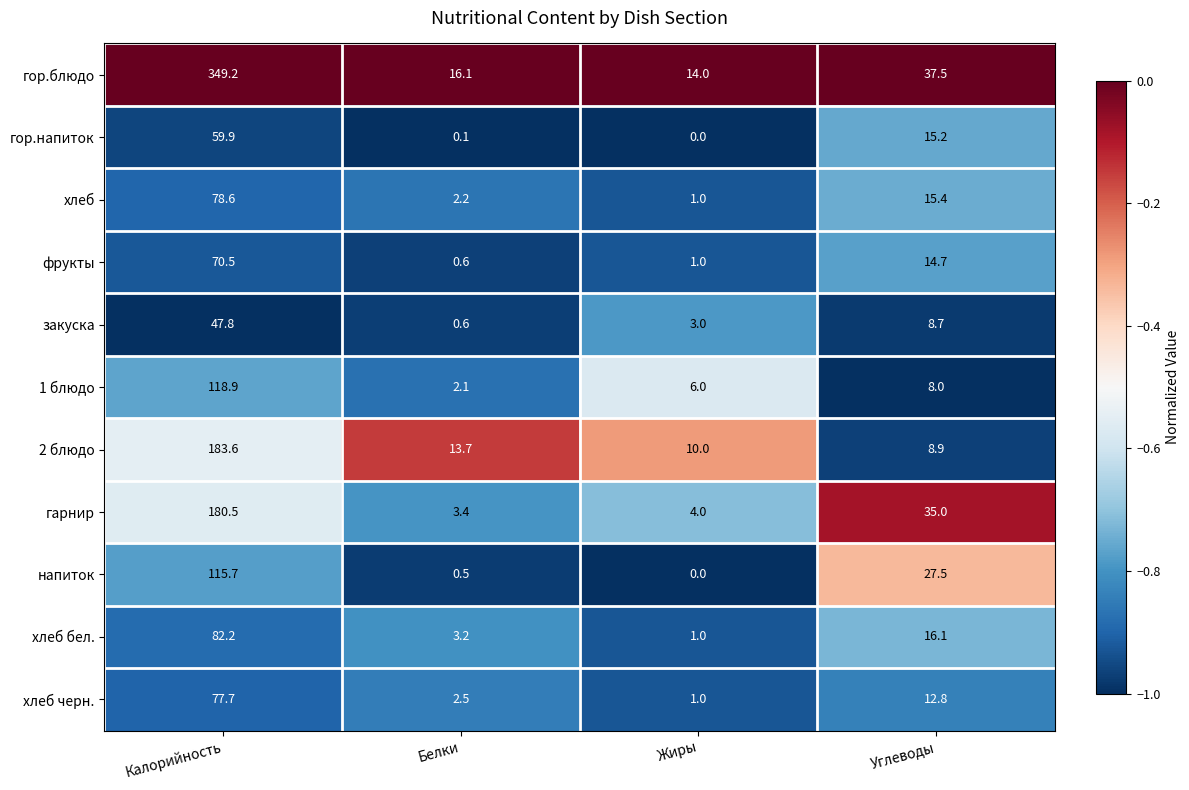

Between Жиры and Углеводы, which series saw the biggest shift?

гарнир